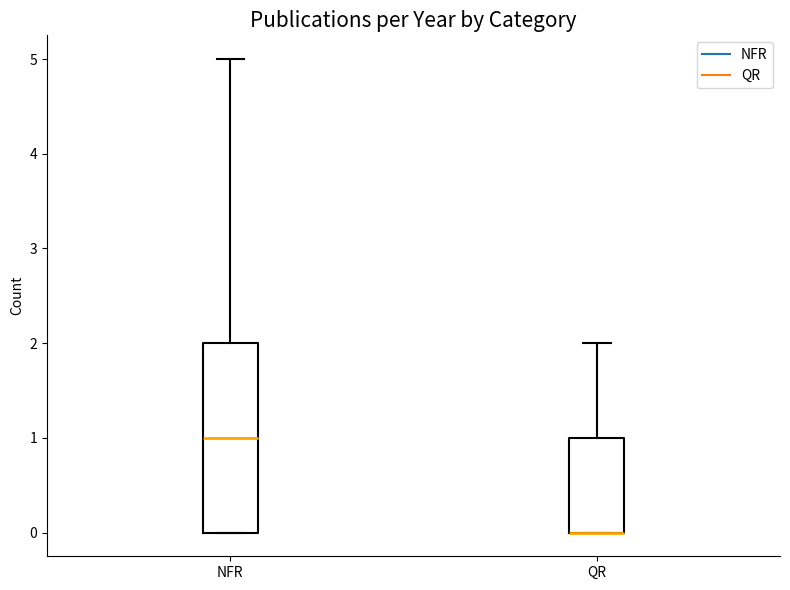

Which box is the tallest, from its lower edge to its upper edge?

NFR